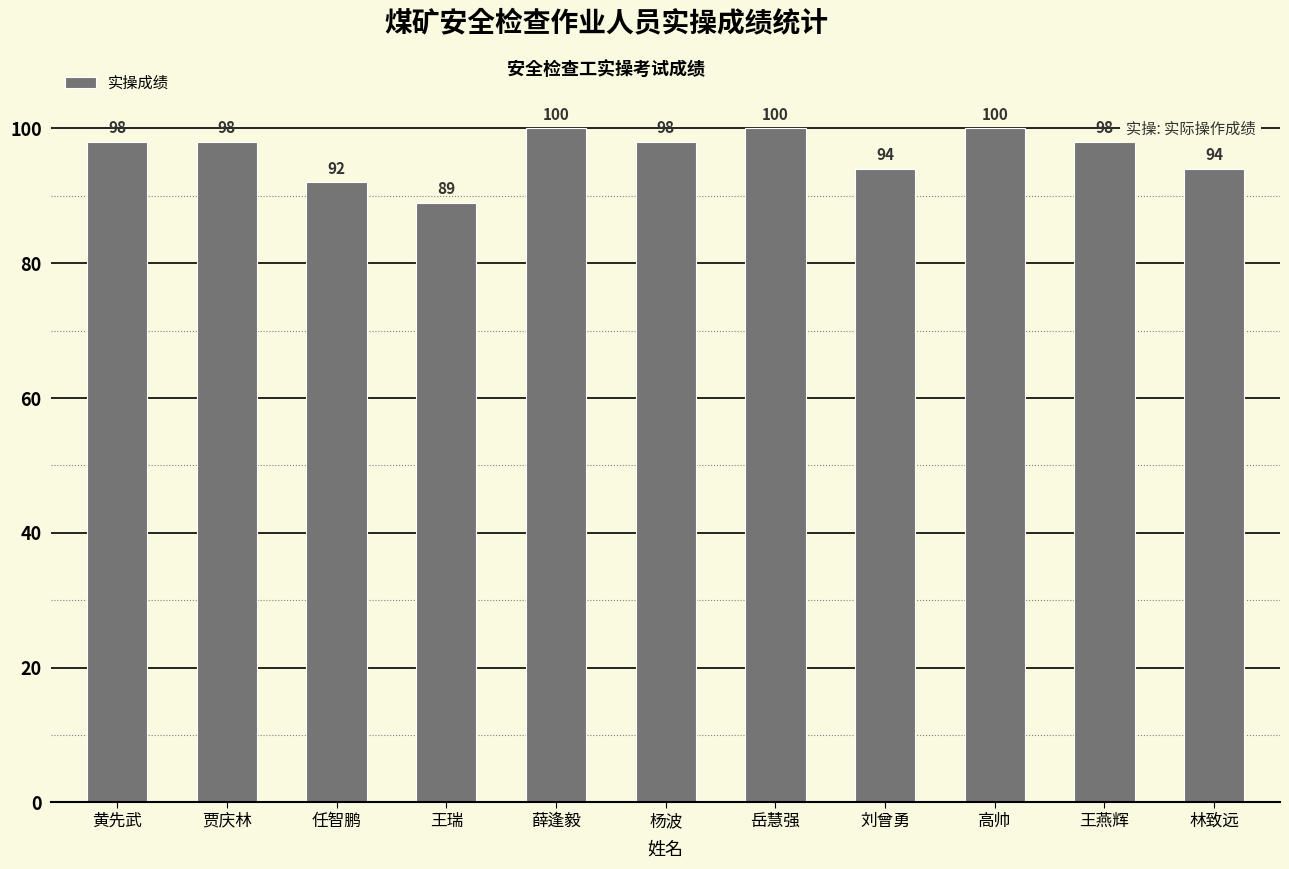

What is the greatest value displayed?

100